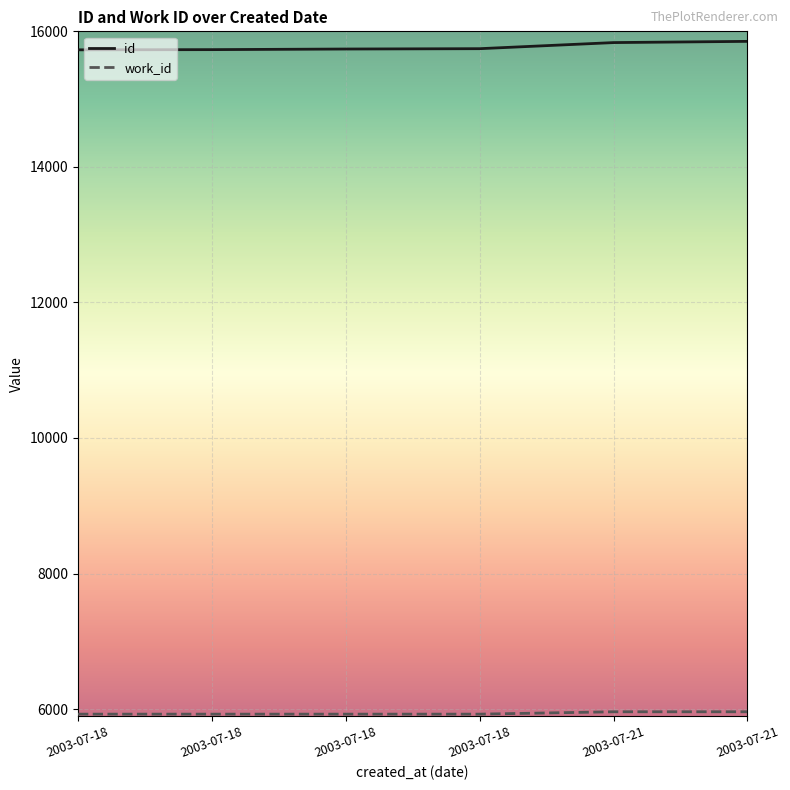

What is the sum of all id values?

94626